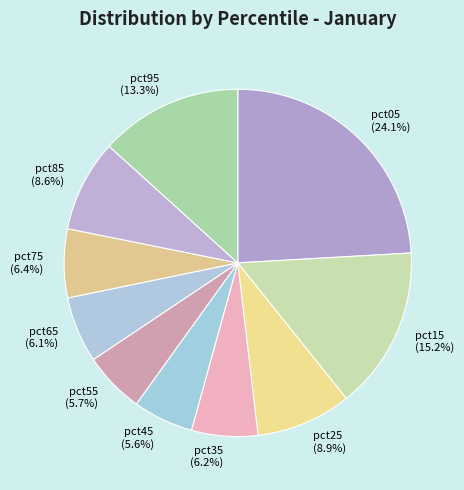

True or false: pct35 accounts for 6% of the total.

True